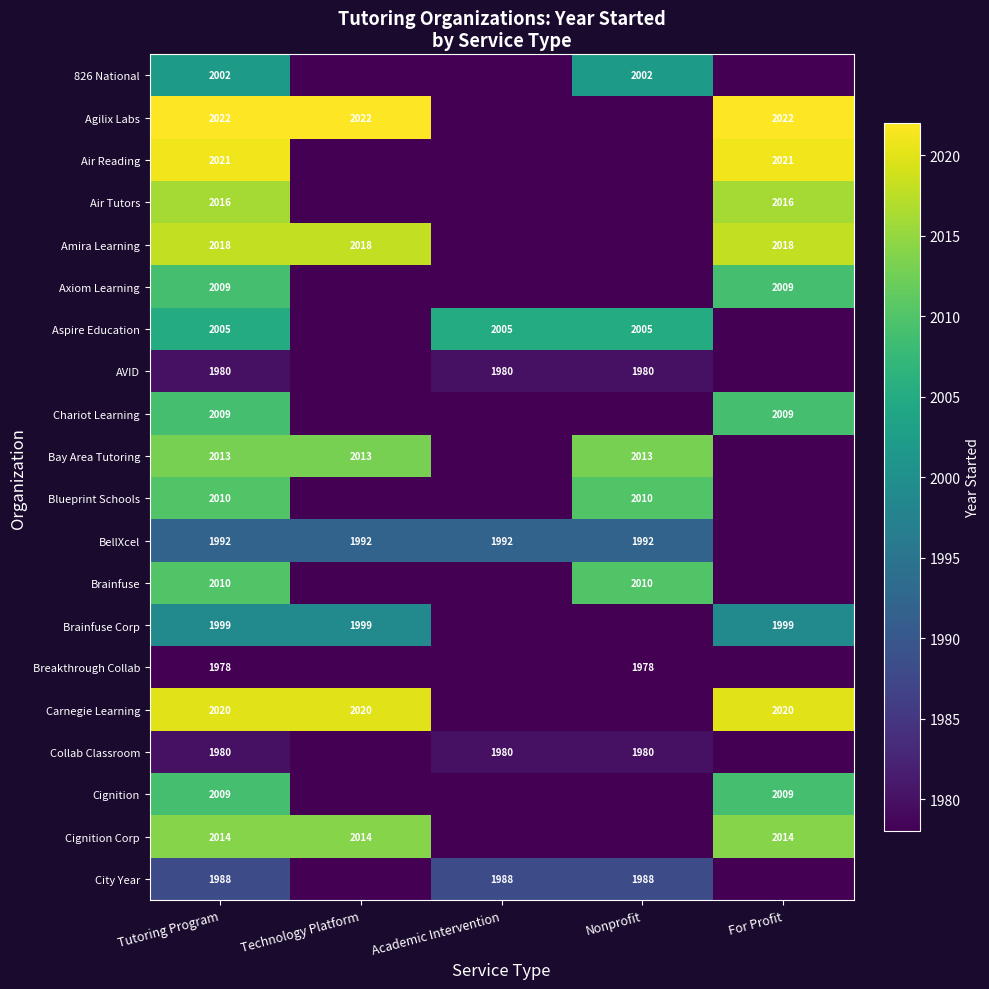

What is the spread (max minus min) of values at Tutoring Program?

44